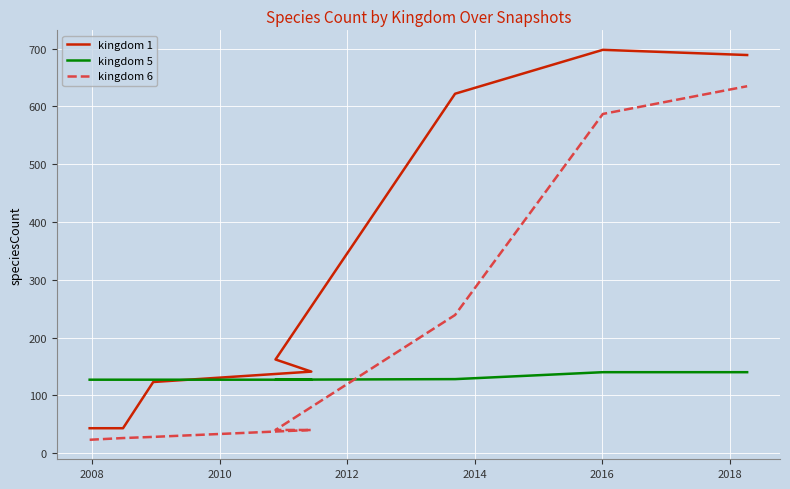

What is the sum of all kingdom 1 values?

2521